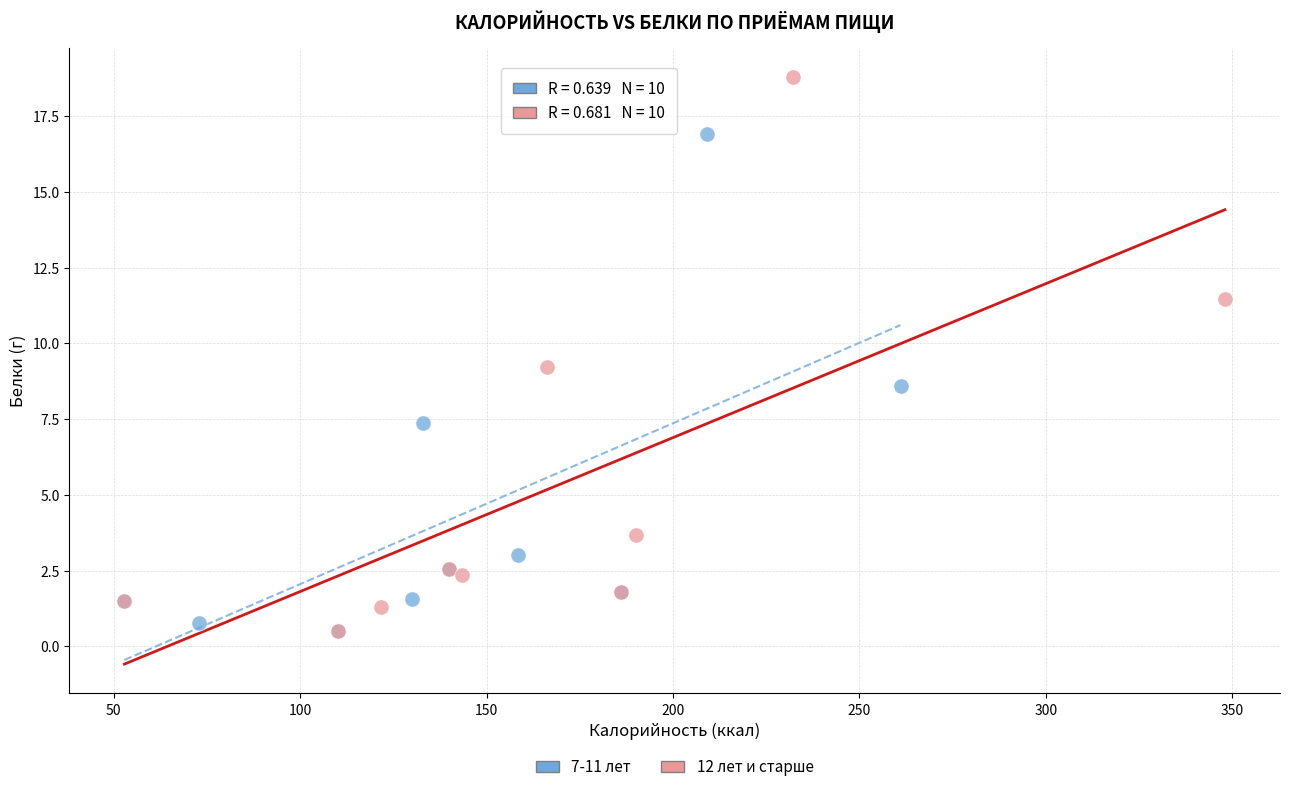

What are all the series names shown in the legend?

7-11 лет, 12 лет и старше